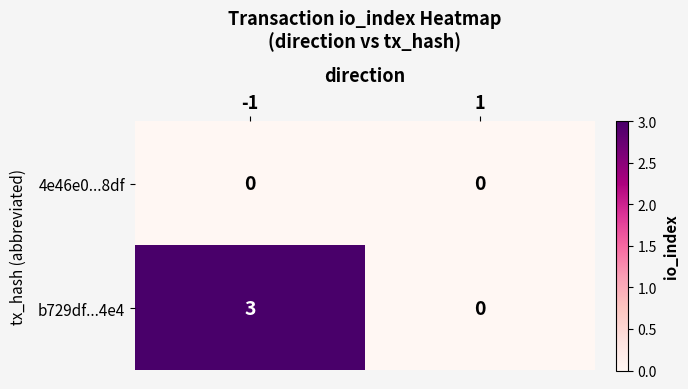

Reading right to left, what are all the values shown in this chart?

4e46e0...8df: 1=0	-1=0
b729df...4e4: 1=0	-1=3